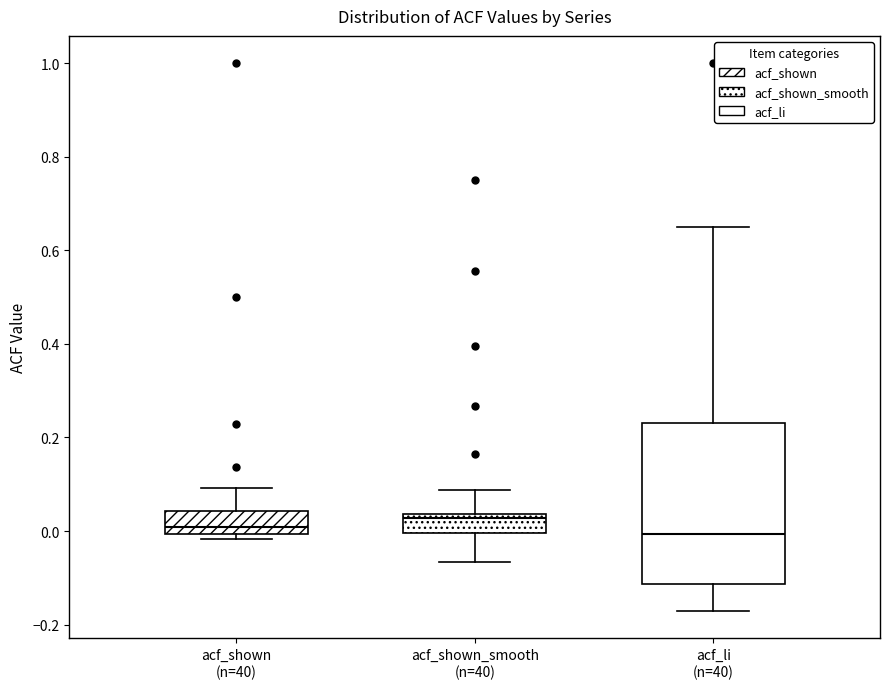

Where does the median line of the box for acf_li (n=40) sit on the y-axis? The values are not printed on the chart, so give them approximately, as read against the axis.

0.00